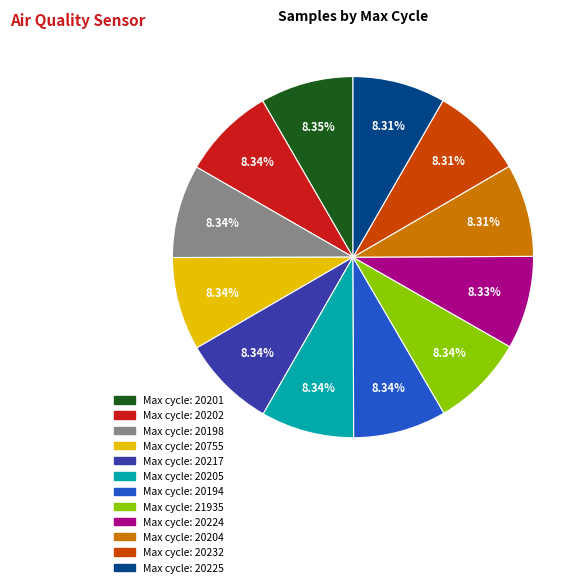

Is there a majority slice in this chart?

No